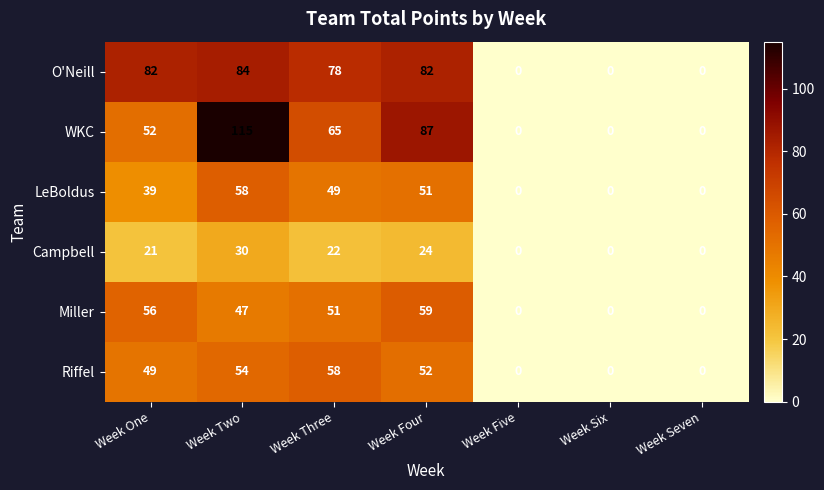

Which label corresponds to the largest value in the chart?

Week Two